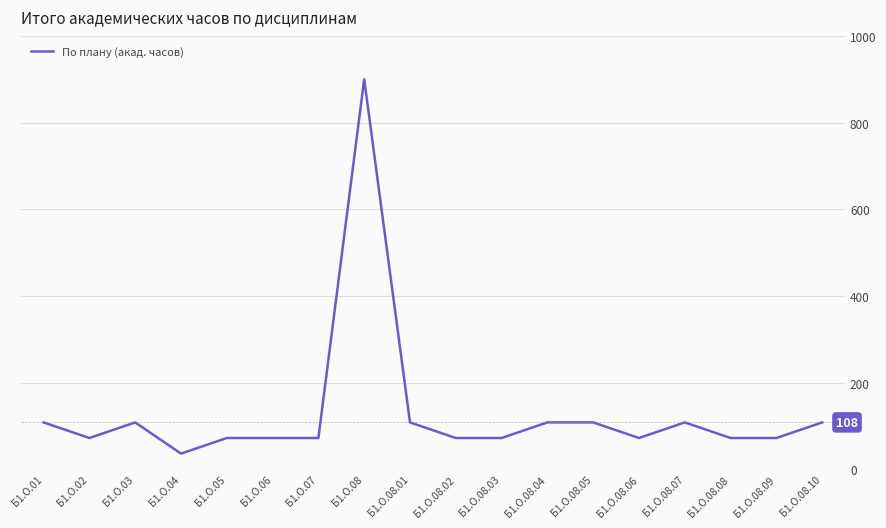

What is the sum of all values?

2340